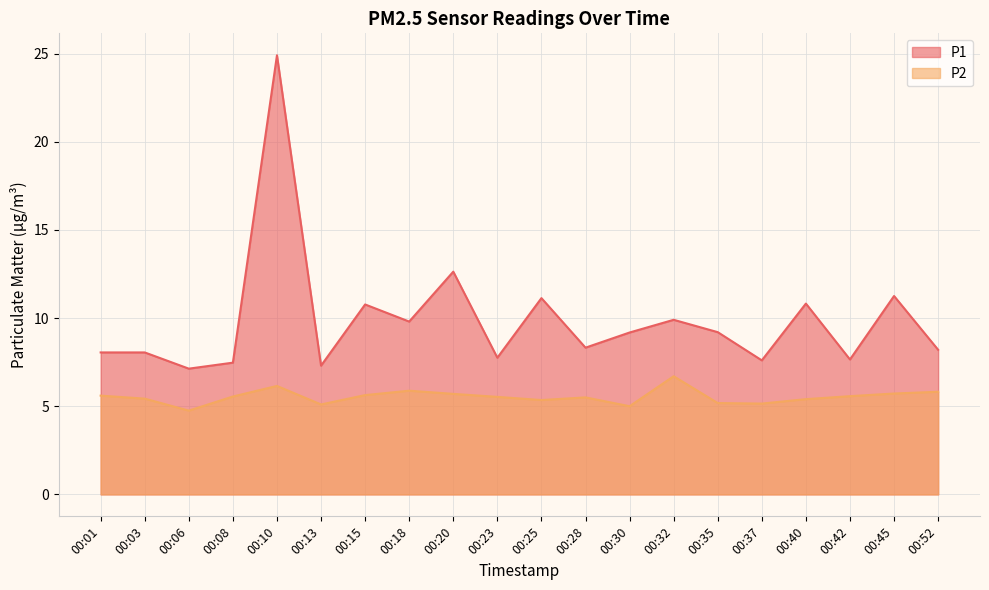

True or false: P2 and P1 cross at least once.

False